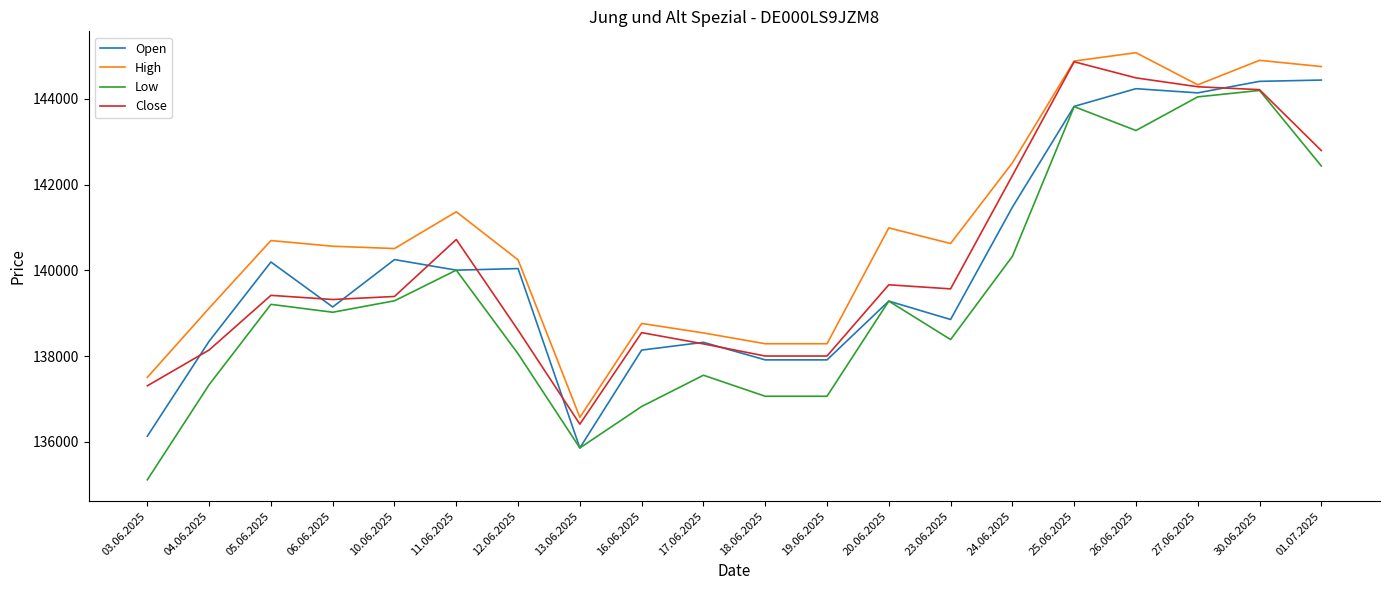

What is the spread (max minus min) of values at 12.06.2025?

2189